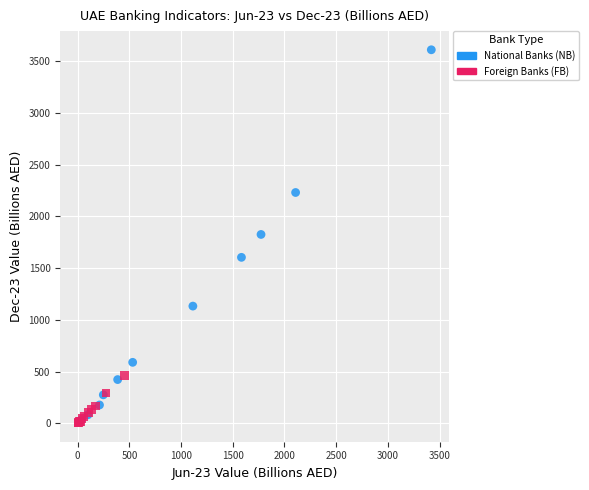

Which series reaches the maximum Y coordinate?

National Banks (NB)